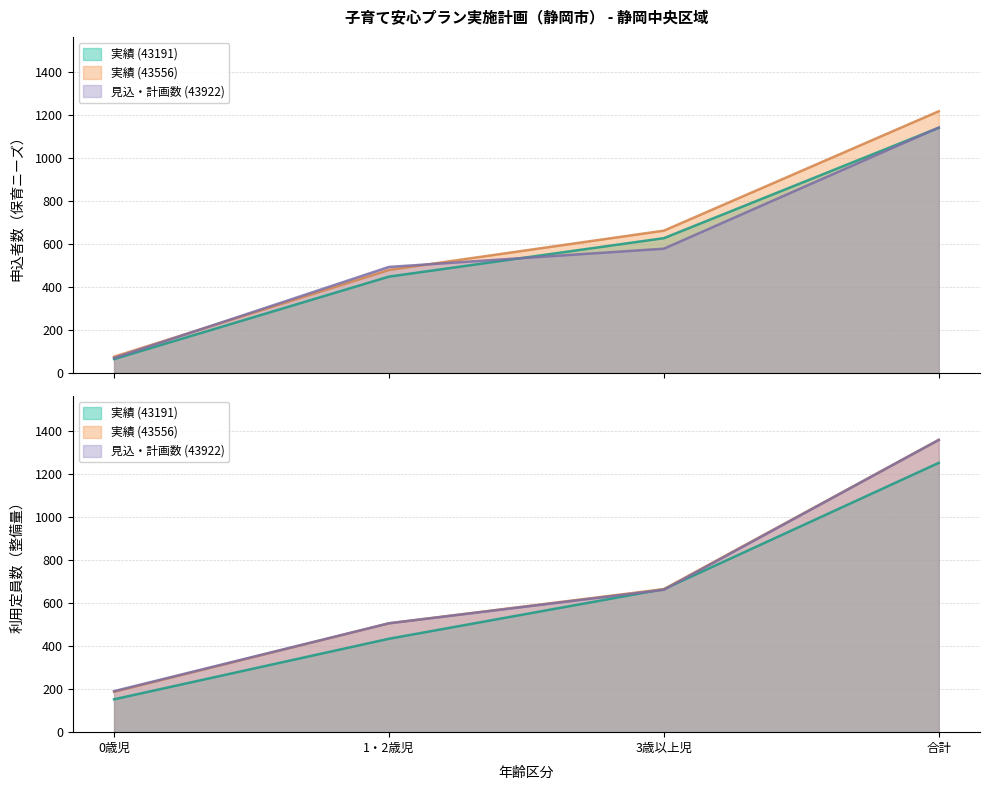

True or false: 申込者数_43191 and 利用定員数_43556 intersect in this chart.

False